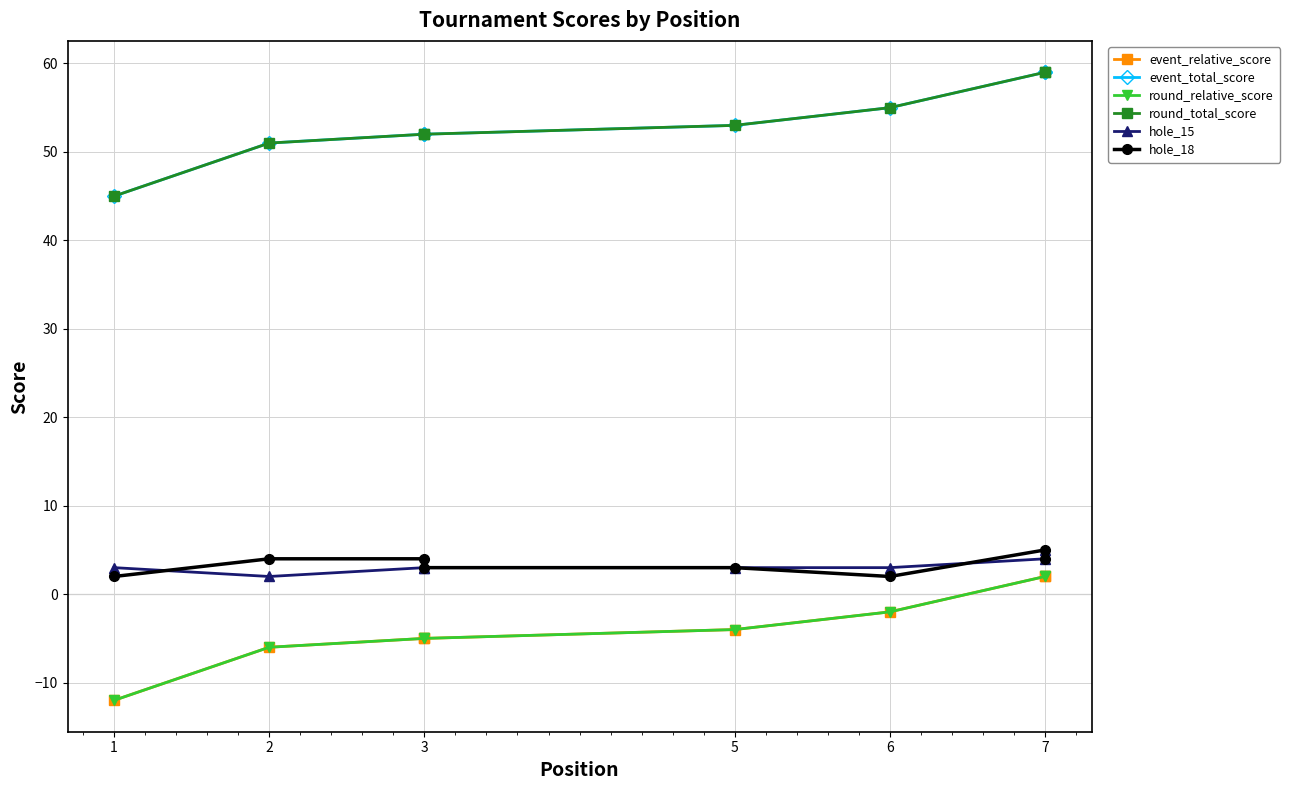

Where is round_total_score nearest to the value 52?

3